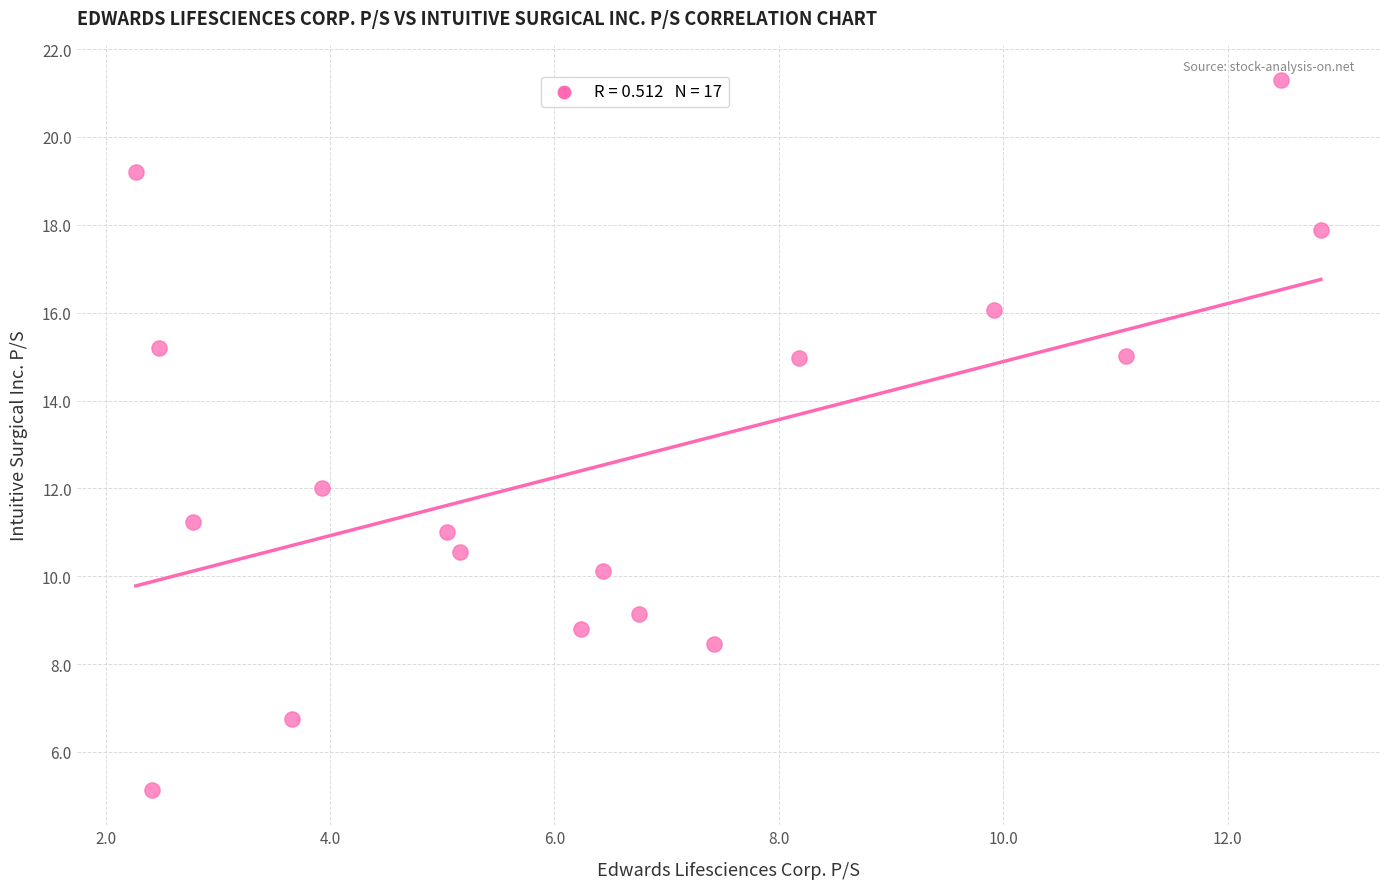

What Y value in the scatter plot is closest to 13?

12.0